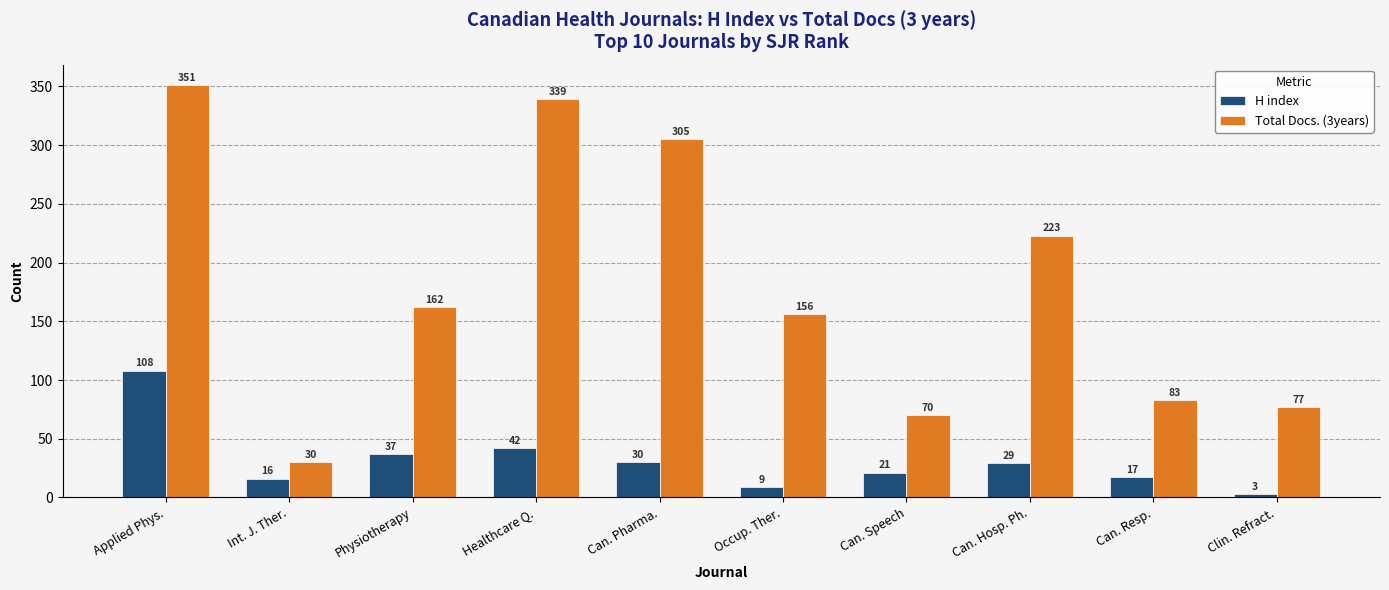

Rank the series at Can. Hosp. Ph. from highest to lowest value.

Total Docs. (3years), H index